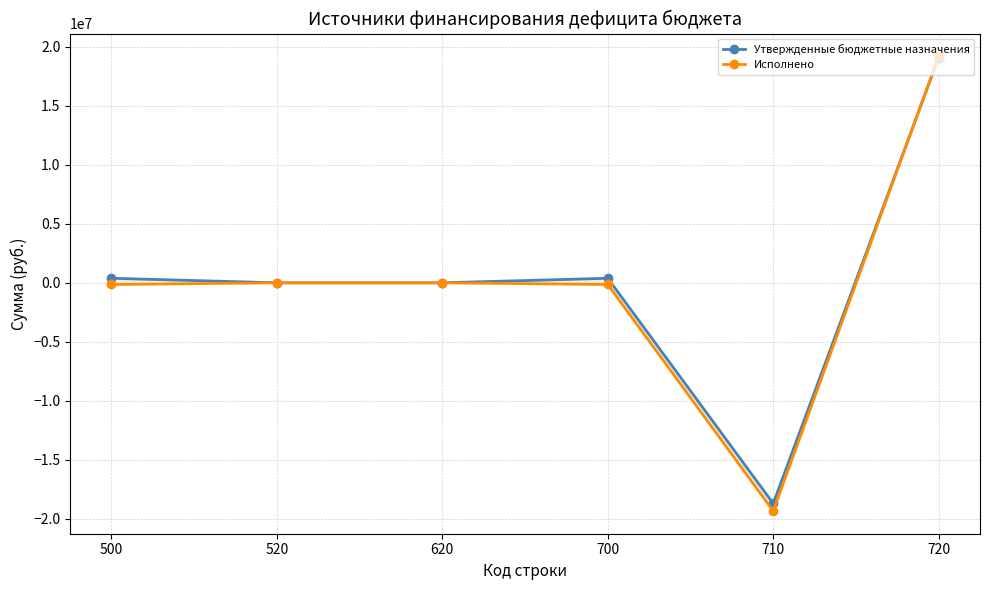

Does the chart display data point markers on the line(s)?

Yes